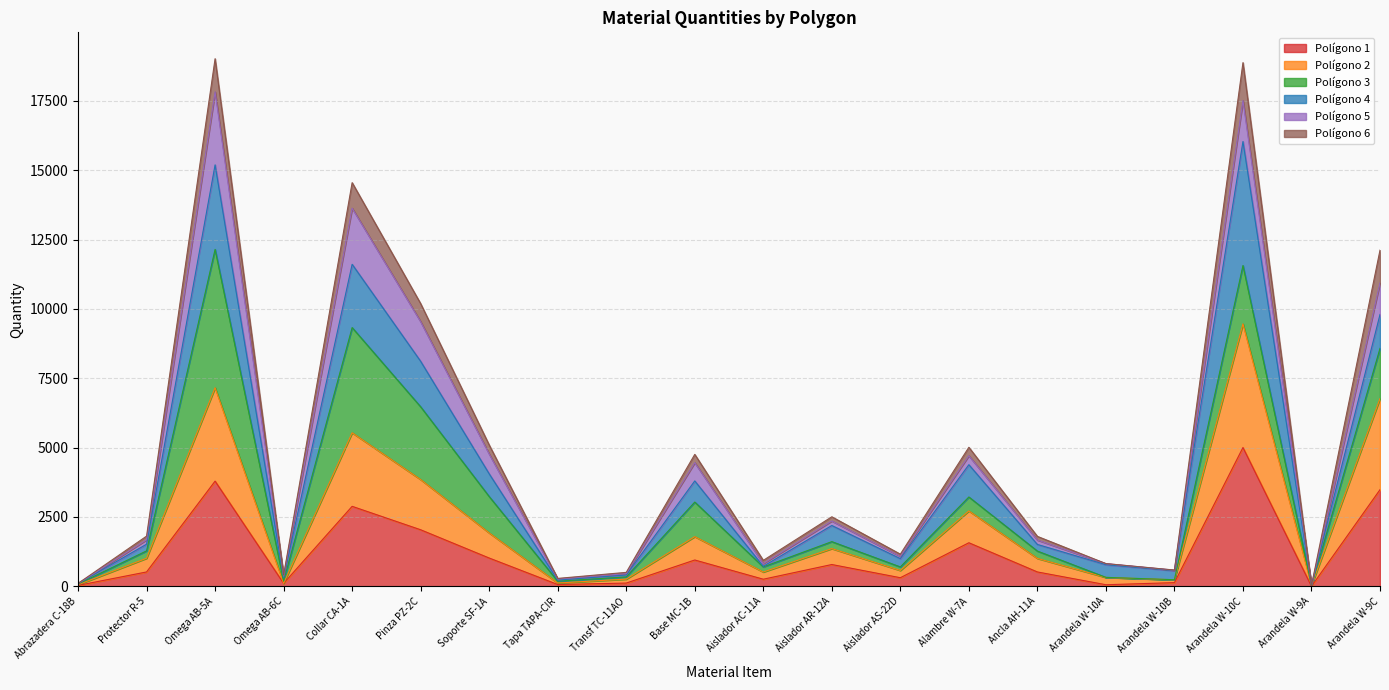

True or false: Polígono 6 and Polígono 2 intersect in this chart.

False